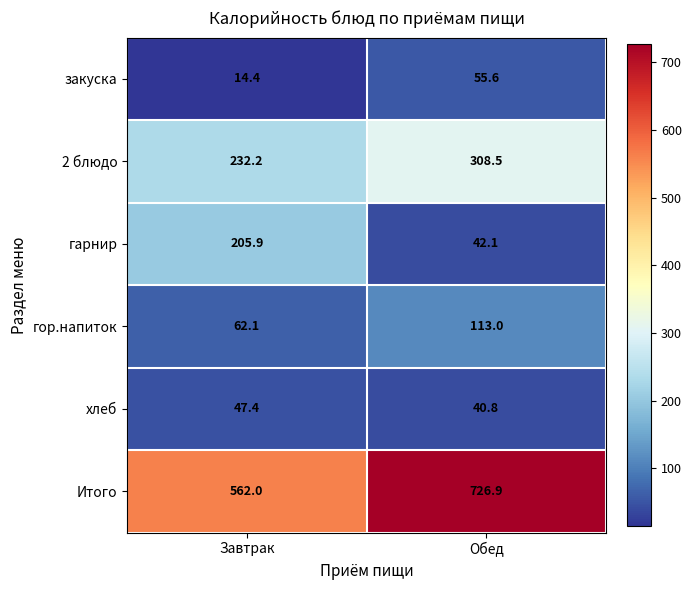

The Итого series shows 726.9 at Обед. True or false?

True